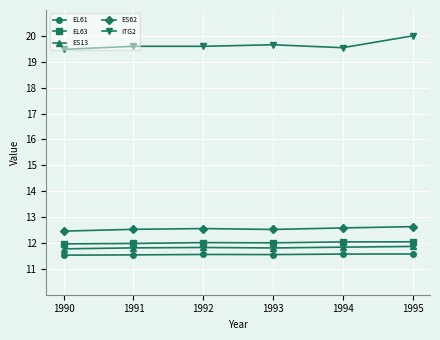

What are all the series names shown in the legend?

EL61, EL63, ES13, ES62, ITG2